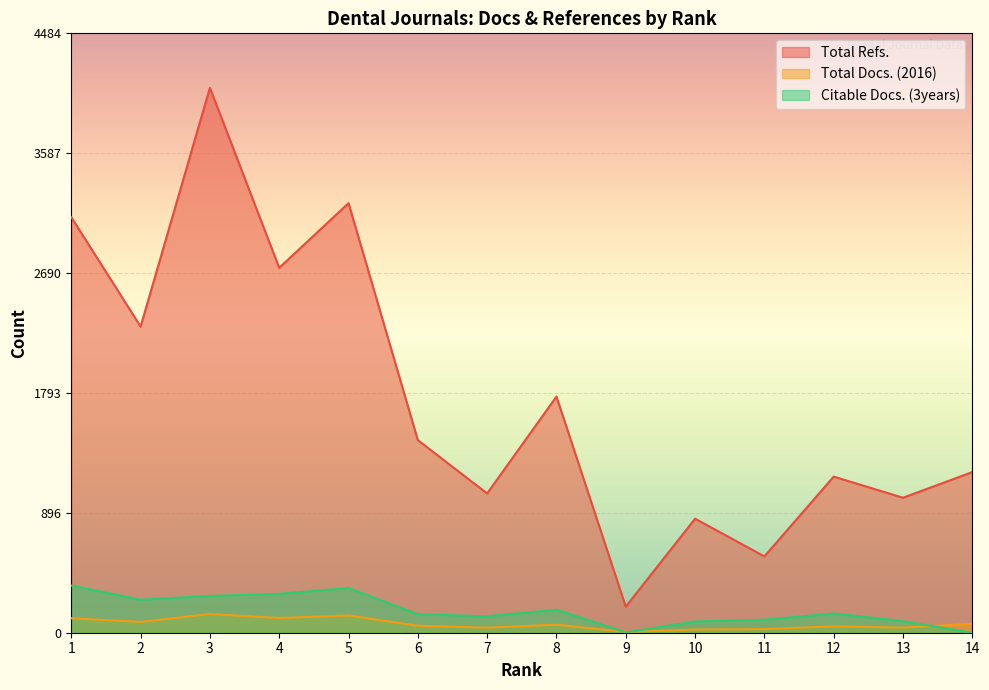

What is the difference between the highest and lowest values at 6?

1389